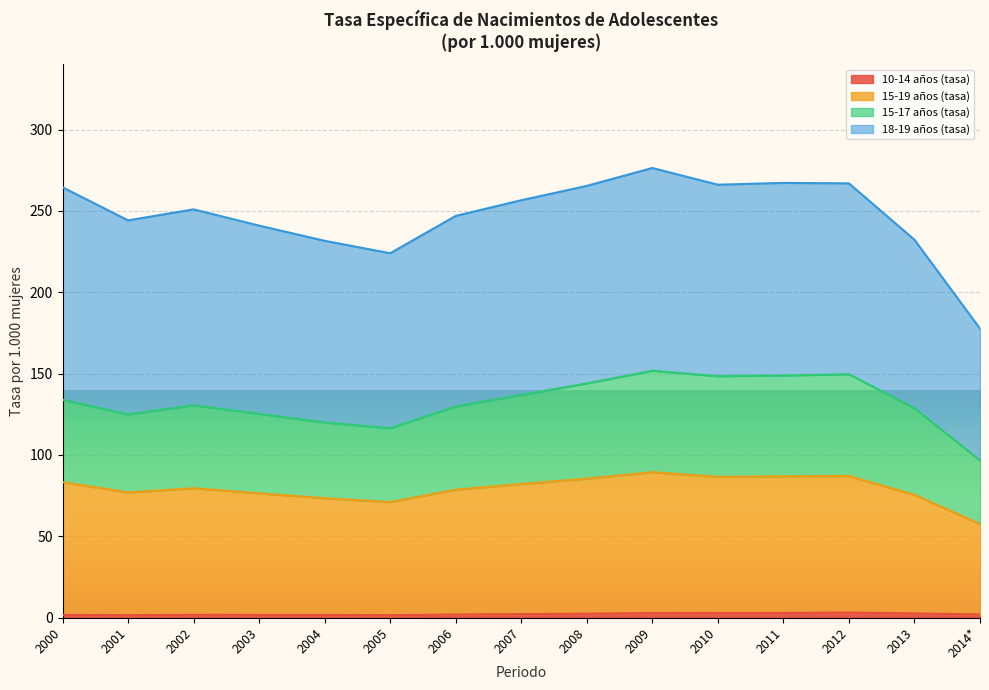

Is the value of 10-14 años (tasa) at 2009 greater than the value of 15-19 años (tasa) at 2006?

No